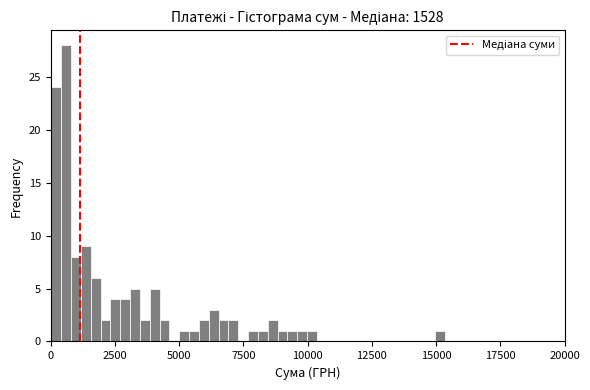

Around what value on the x-axis is the tallest bar? Give the approximate position of its centre, as read against the axis.

500